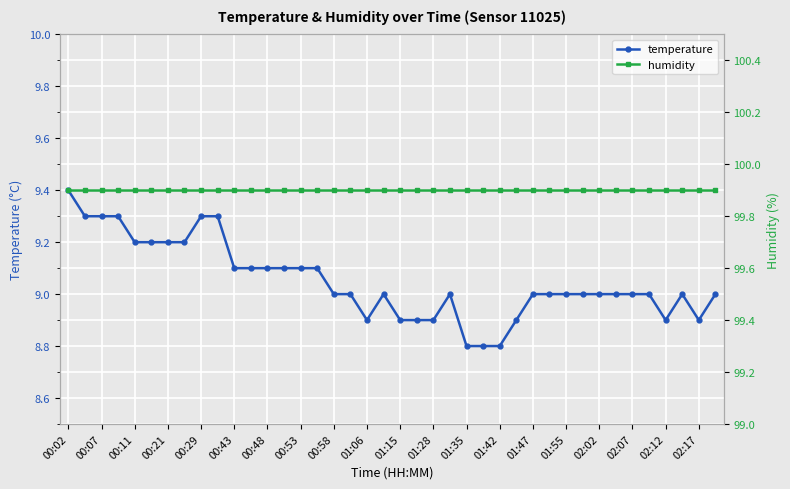

At which label does temperature reach its peak?

00:02